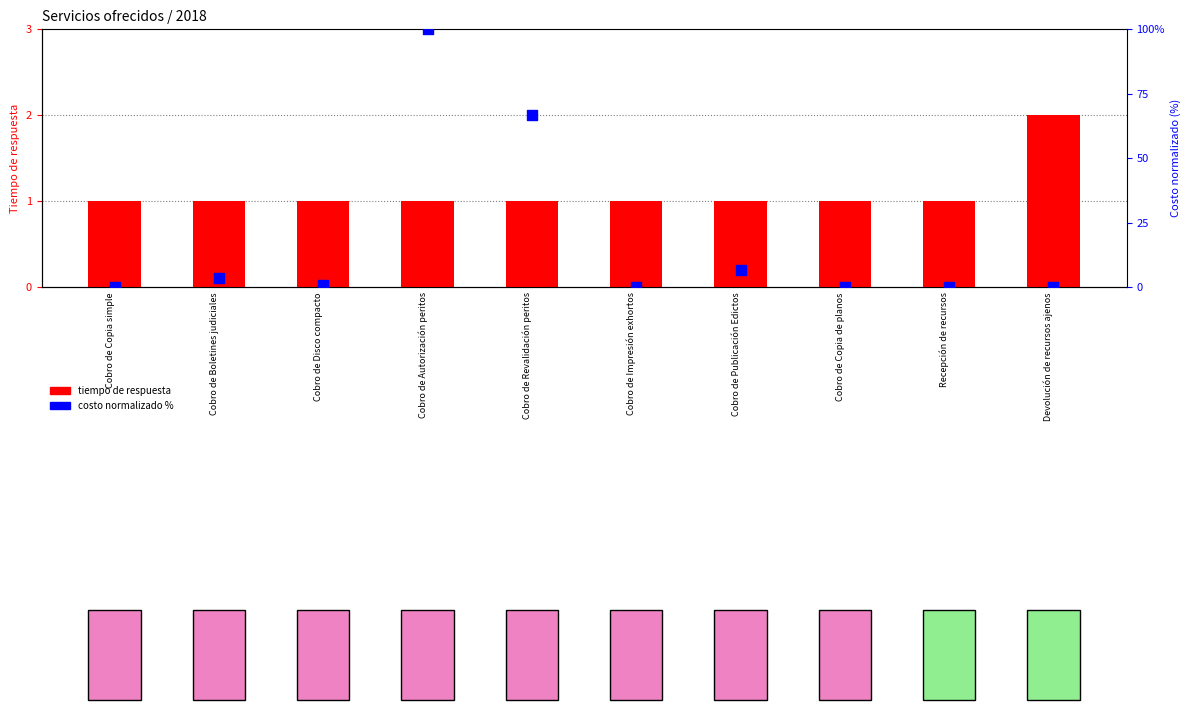

What are all the series names shown in the legend?

tiempo de respuesta, costo normalizado (%)